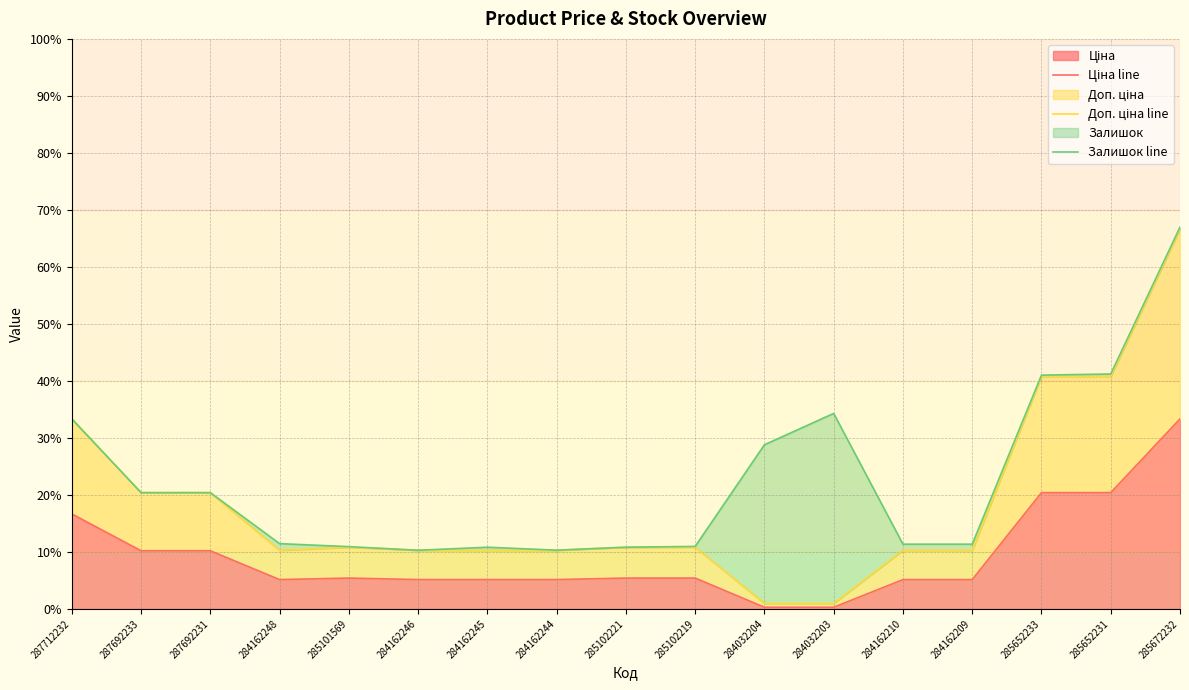

Reading left to right, what are all the values shown in this chart?

Ціна line: 16.7	10.2	10.2	5.1	5.4	5.1	5.1	5.1	5.4	5.4	0.3	0.3	5.1	5.1	20.4	20.4	33.3
Доп. ціна line: 33.3	20.4	20.4	10.3	10.8	10.3	10.3	10.3	10.8	10.8	1.0	1.0	10.3	10.3	40.8	40.8	66.7
Залишок line: 33.3	20.4	20.4	11.5	10.9	10.3	10.8	10.3	10.8	11.0	28.8	34.3	11.4	11.4	41.0	41.2	67.0